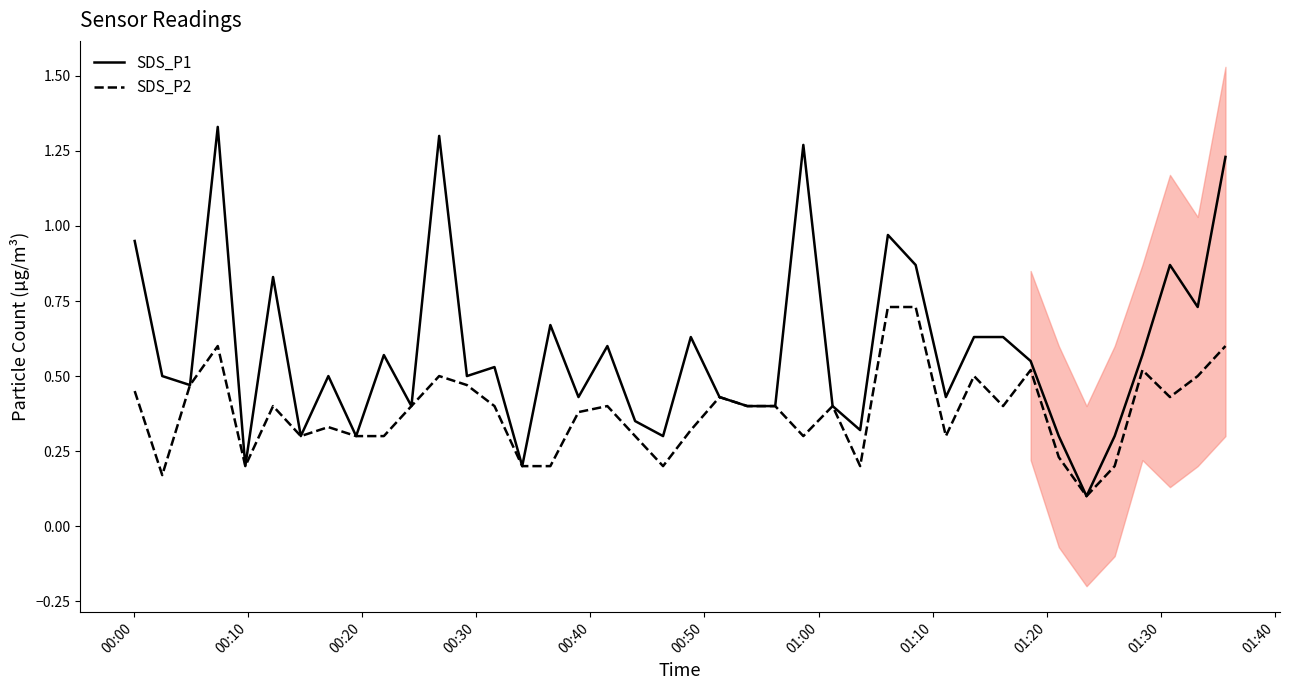

What is the difference between the second highest and minimum values in the SDS_P1 series?

1.2